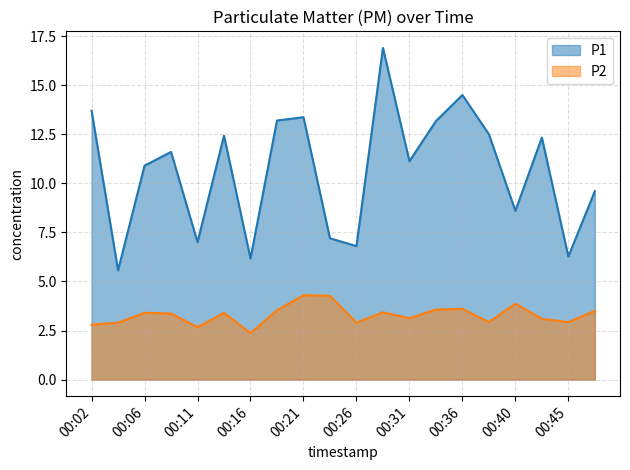

Reading left to right, extract all data points from this chart.

P1: 00:02=13.7	00:04=5.6	00:06=10.9	00:09=11.6	00:11=7.0	00:14=12.4	00:16=6.2	00:19=13.2	00:21=13.4	00:23=7.2	00:26=6.8	00:28=16.9	00:31=11.1	00:33=13.2	00:36=14.5	00:38=12.5	00:40=8.6	00:43=12.3	00:45=6.3	00:48=9.6
P2: 00:02=2.8	00:04=2.9	00:06=3.4	00:09=3.4	00:11=2.7	00:14=3.4	00:16=2.4	00:19=3.5	00:21=4.3	00:23=4.3	00:26=2.9	00:28=3.4	00:31=3.1	00:33=3.6	00:36=3.6	00:38=2.9	00:40=3.9	00:43=3.1	00:45=2.9	00:48=3.5